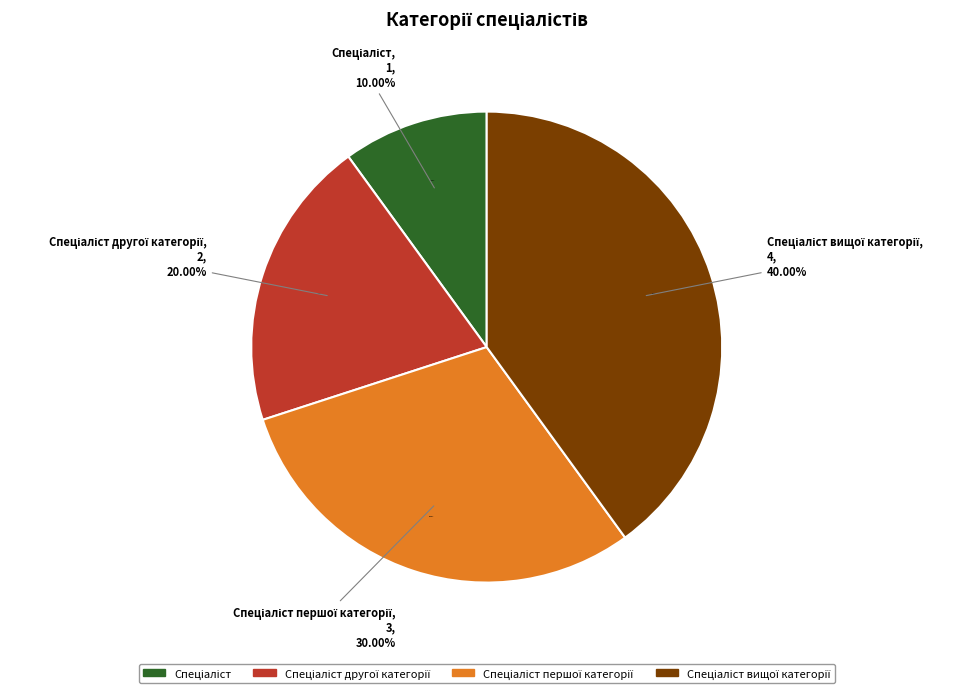

To the nearest percent, what is the average slice percentage?

25%